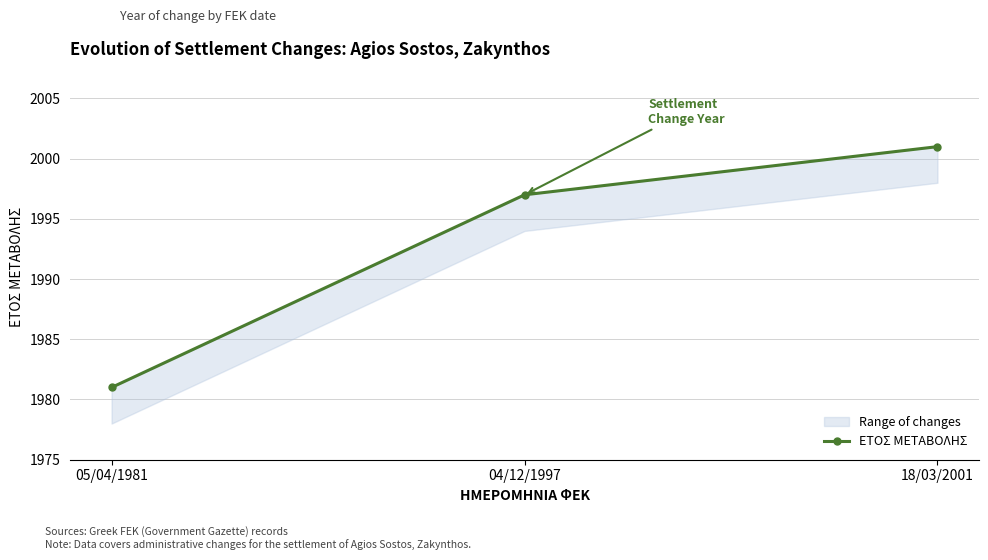

Read the value at 04/12/1997.

1997